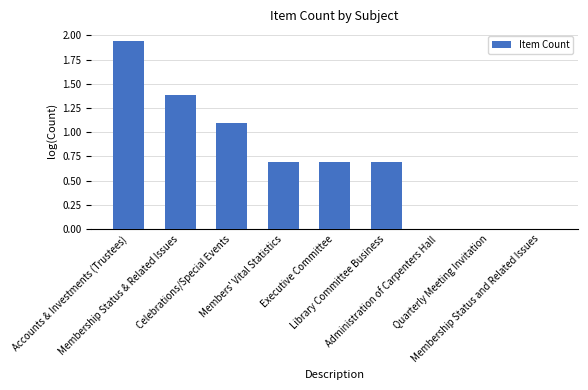

What is the sum of all values?

6.5